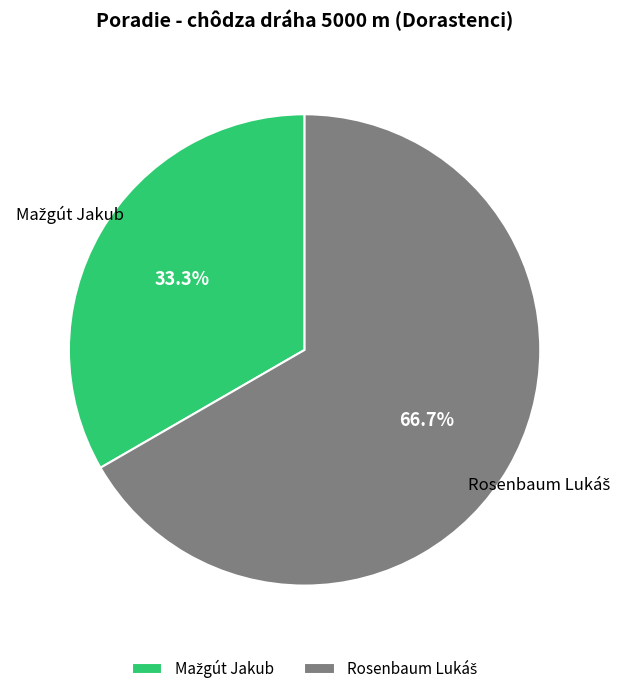

Count the number of slices in the pie.

2